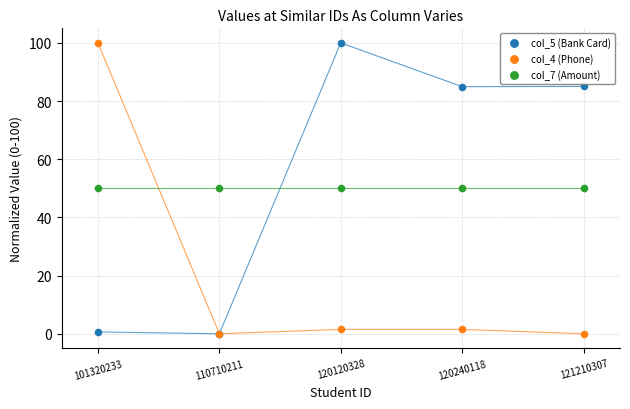

What are all the series names shown in the legend?

col_5 (Bank Card), col_4 (Phone), col_7 (Amount)